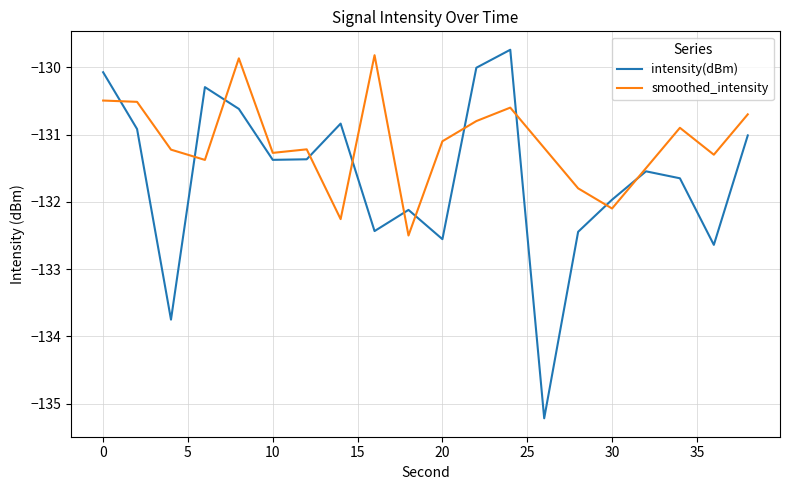

Which series has the largest total across all categories?

smoothed_intensity